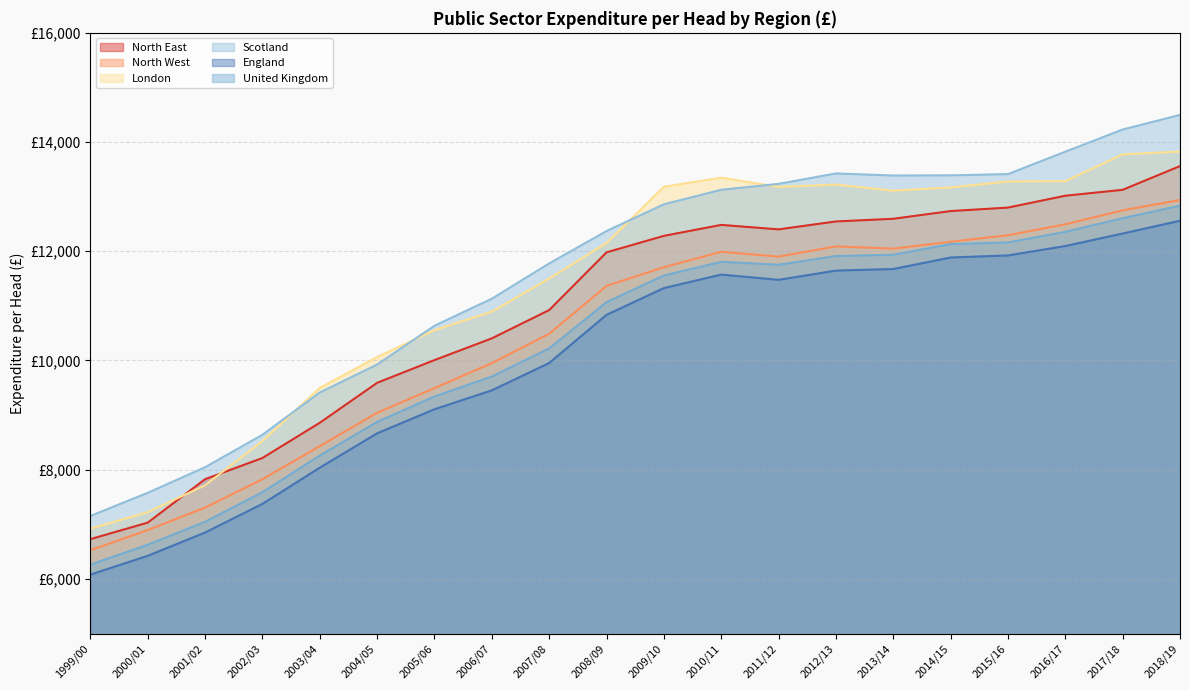

How many interior local peaks does the England series have?

1